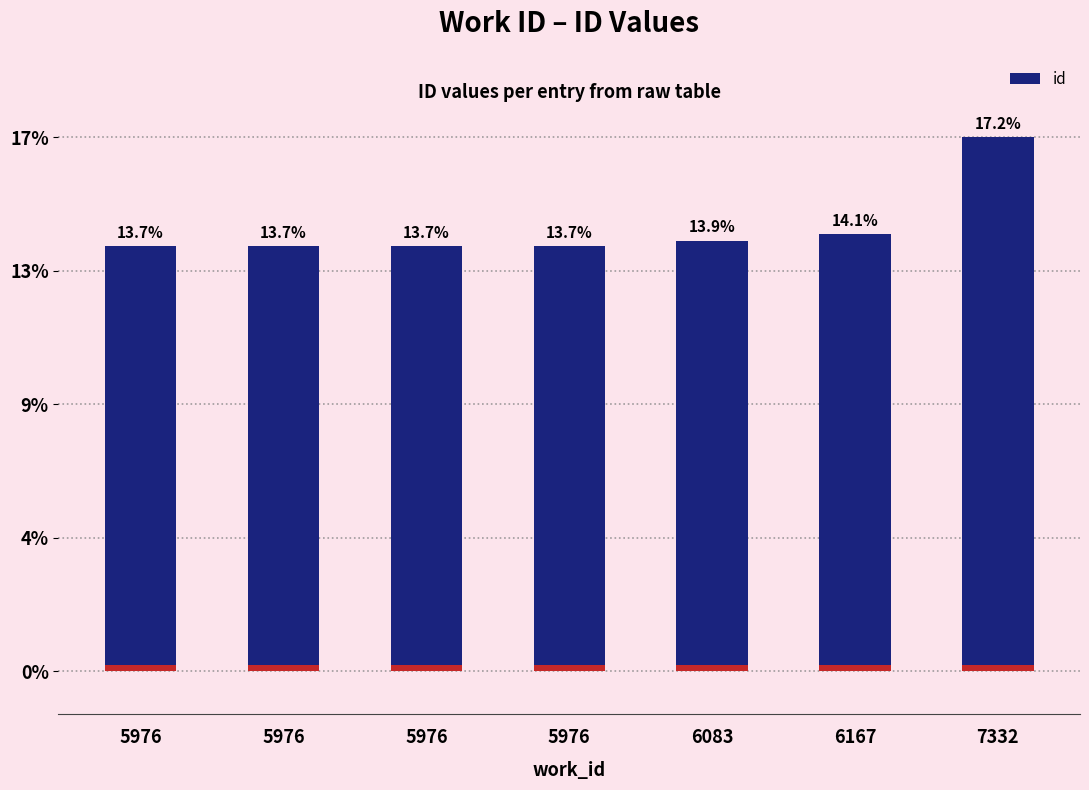

Reading right to left, transcribe all the data shown in this chart.

7332=19970	6167=16334	6083=16095	5976=15893	5976=15892	5976=15891	5976=15887